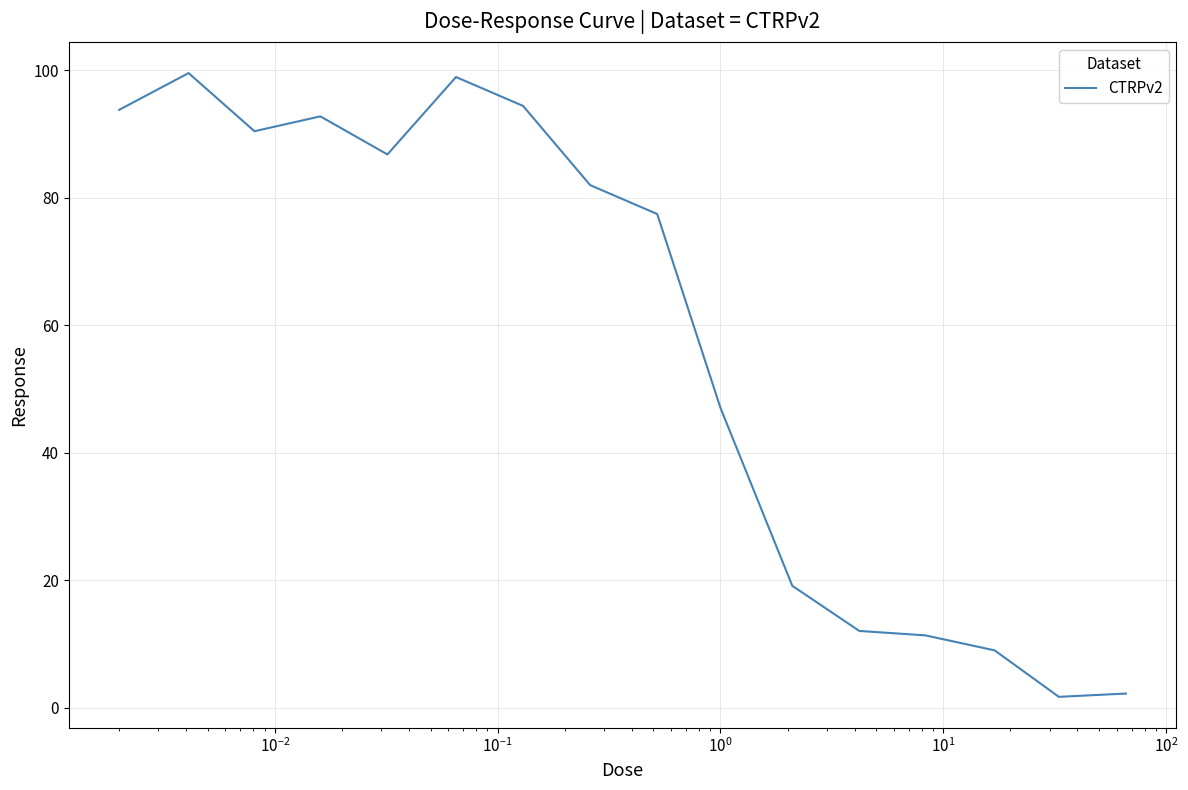

What is the greatest value displayed?

99.6